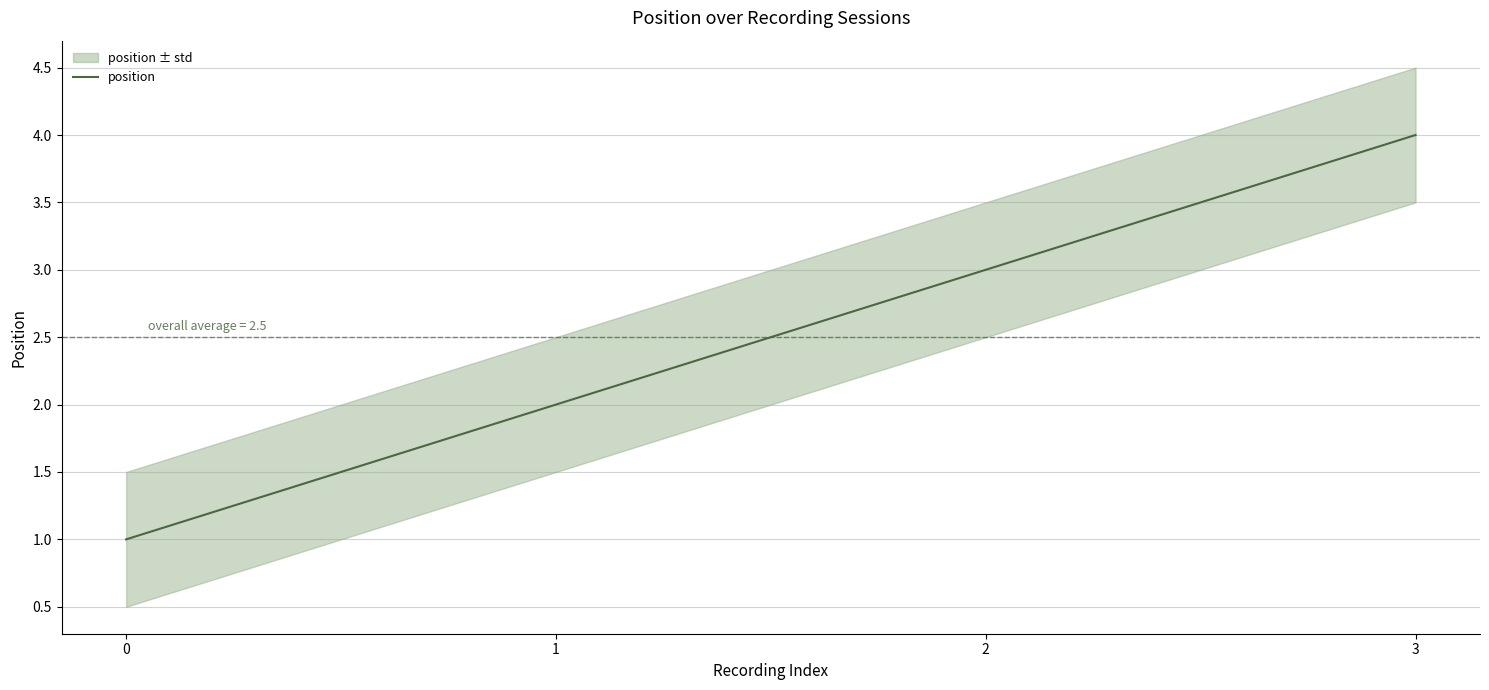

Reading left to right, list all the values displayed in this chart.

1	2	3	4